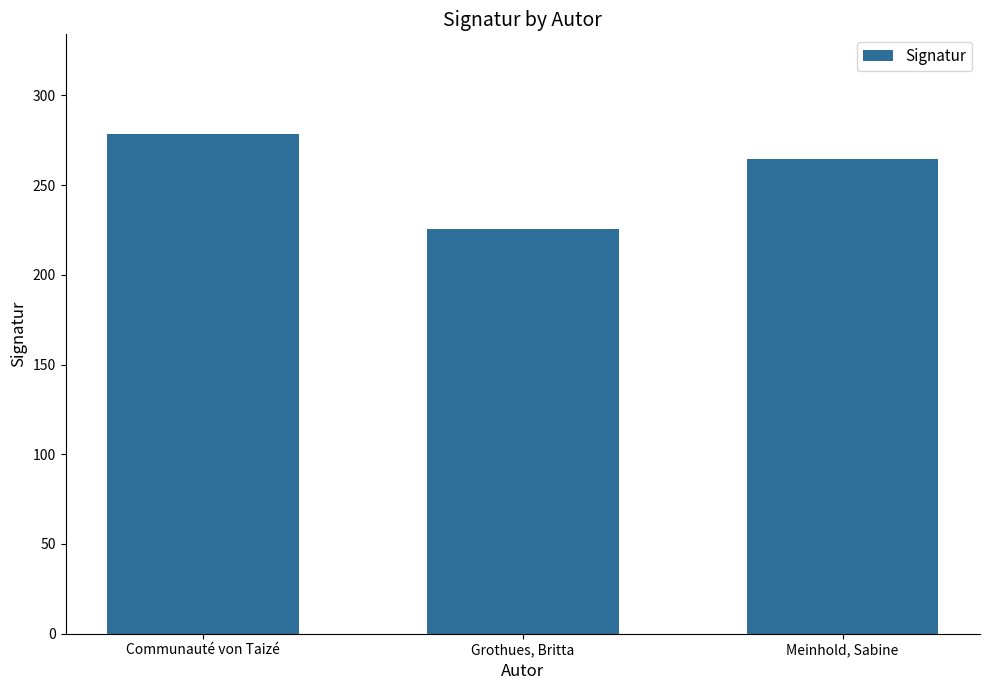

What is the approximate value at Meinhold, Sabine?

264.2